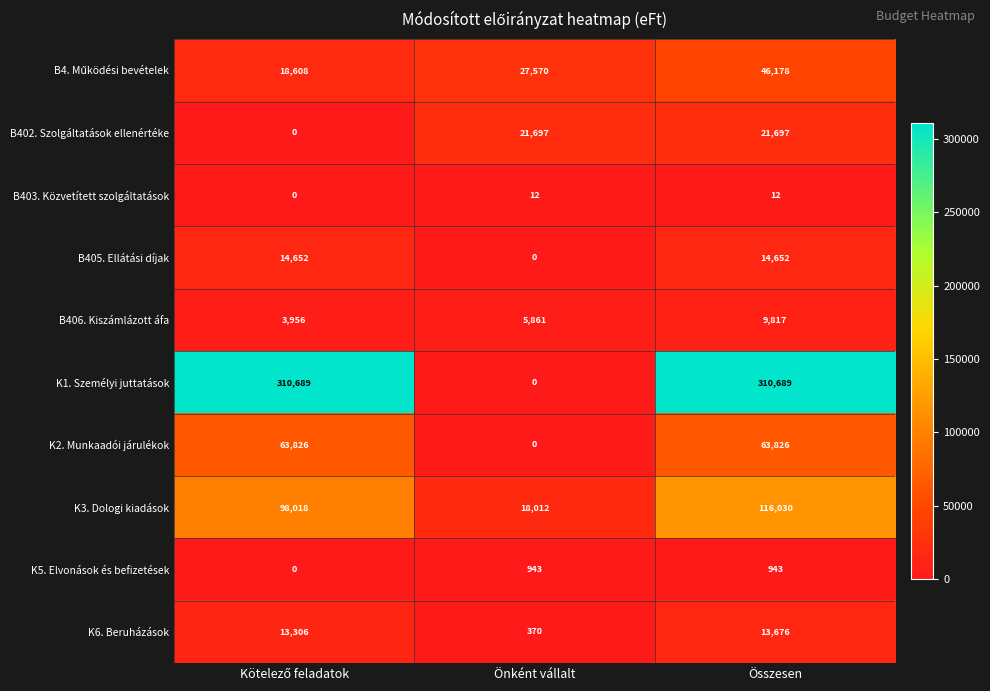

Which series changed the most between Önként vállalt and Összesen?

K1. Személyi juttatások